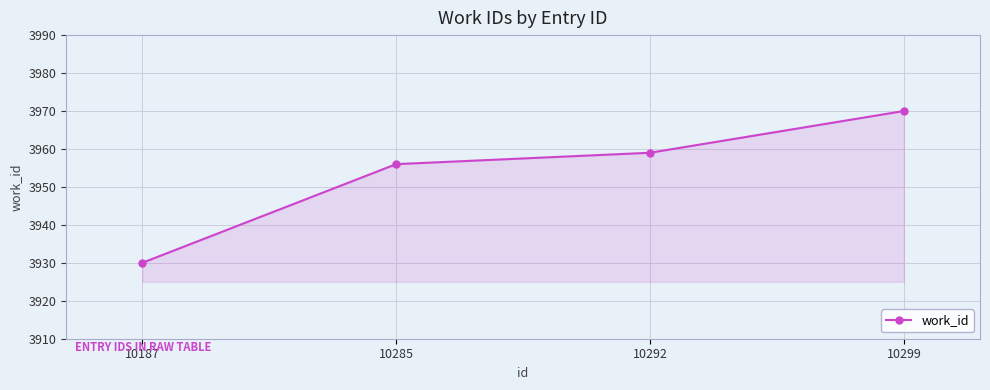

What is the change in value from 10285 to 10299?

+14